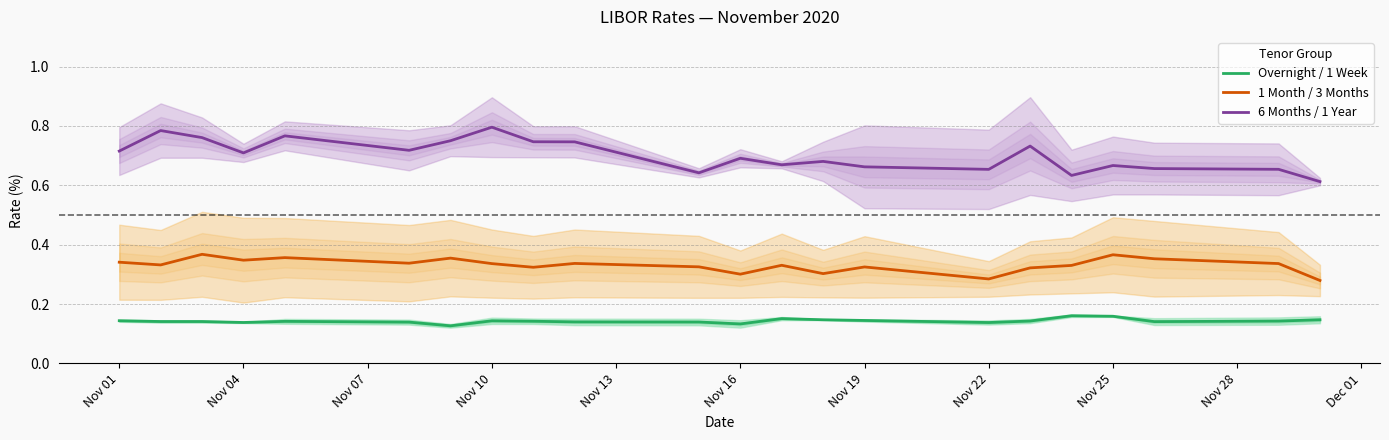

What is the difference between the maximum and minimum values in the 6 Months / 1 Year series?

0.2